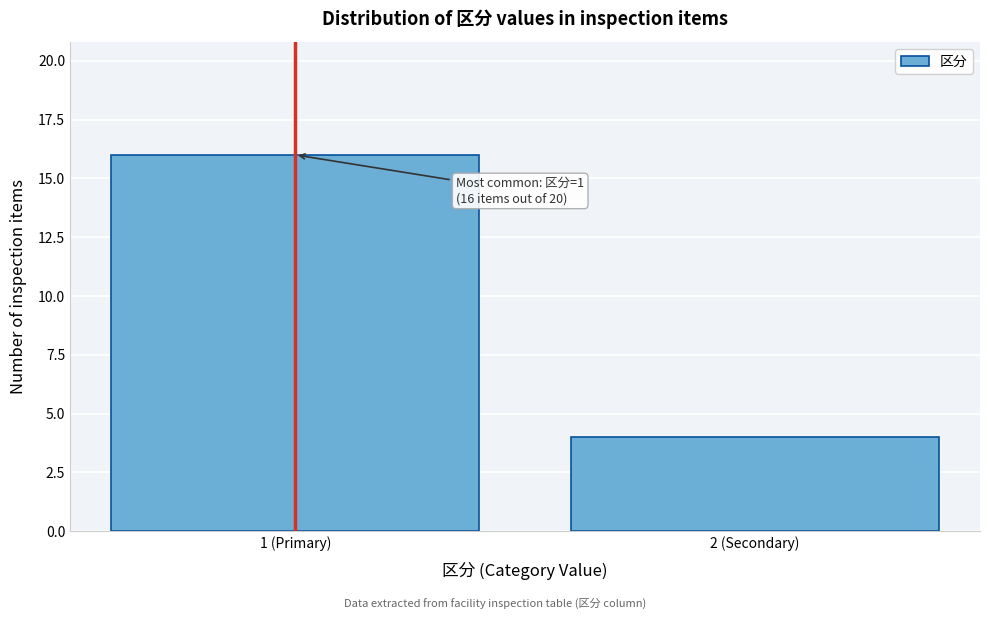

Reading left to right, what are all the values shown in this chart?

1 (Primary)=16	2 (Secondary)=4